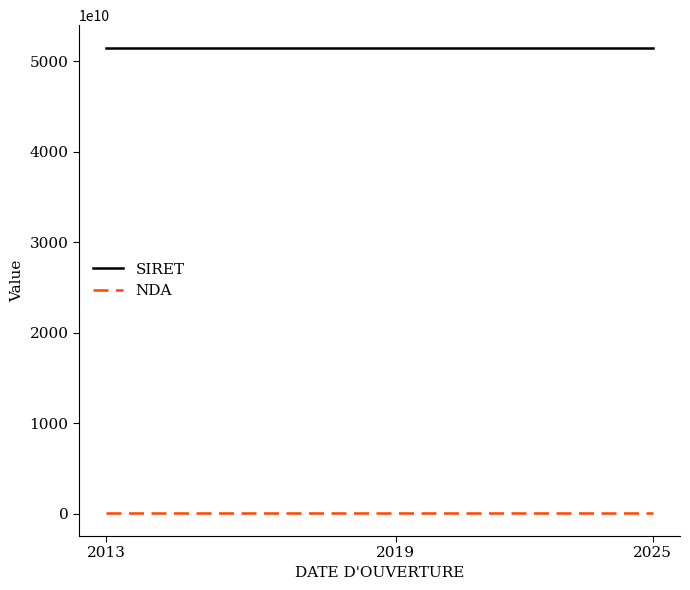

List the series in order of their peak value, highest first.

SIRET, NDA